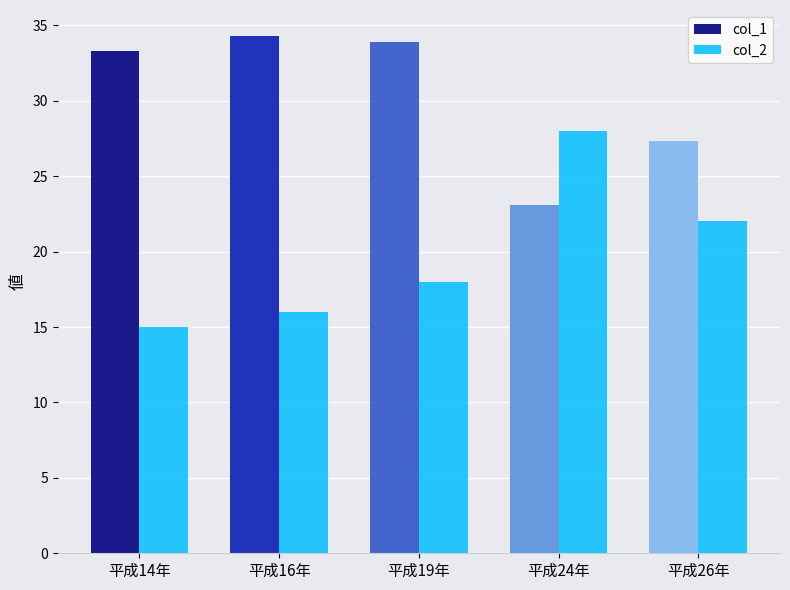

Reading right to left, transcribe all the data shown in this chart.

col_1: 27.3	23.1	33.9	34.3	33.3
col_2: 22.0	28.0	18.0	16.0	15.0